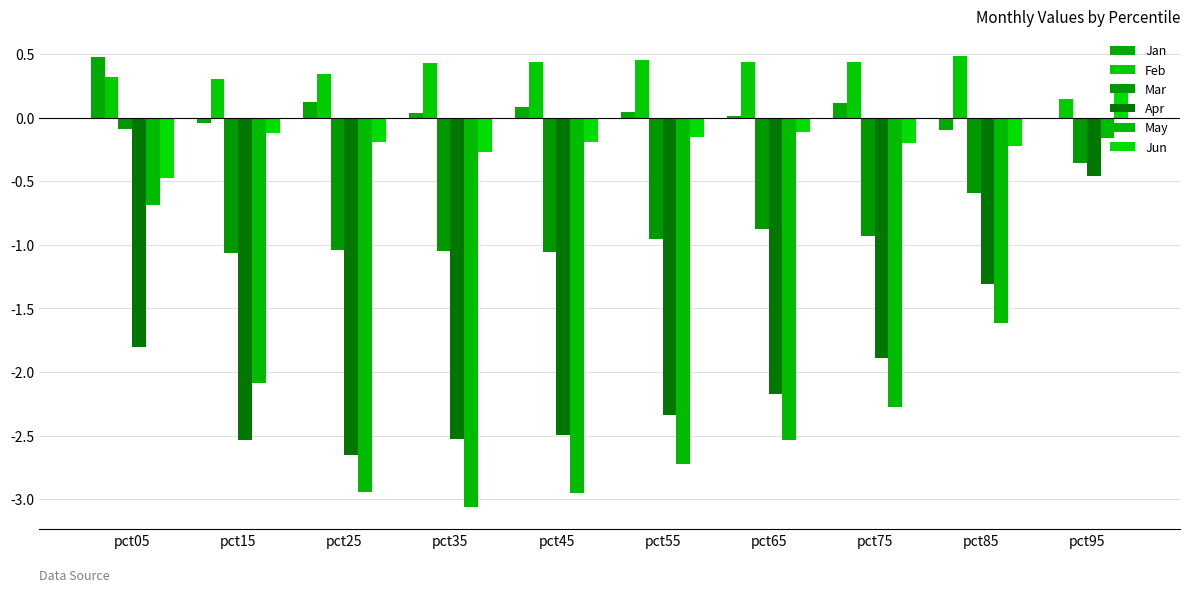

Reading left to right, list all the values displayed in this chart.

Jan: 0.5	-0.0	0.1	0.0	0.1	0.0	0.0	0.1	-0.1	0.0
Feb: 0.3	0.3	0.3	0.4	0.4	0.5	0.4	0.4	0.5	0.2
Mar: -0.1	-1.1	-1.0	-1.1	-1.1	-1.0	-0.9	-0.9	-0.6	-0.4
Apr: -1.8	-2.5	-2.7	-2.5	-2.5	-2.3	-2.2	-1.9	-1.3	-0.5
May: -0.7	-2.1	-2.9	-3.1	-3.0	-2.7	-2.5	-2.3	-1.6	-0.2
Jun: -0.5	-0.1	-0.2	-0.3	-0.2	-0.2	-0.1	-0.2	-0.2	0.2